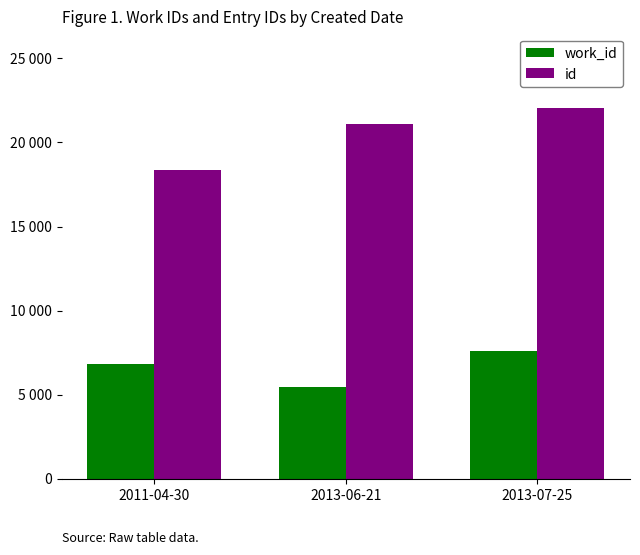

What are all the series names shown in the legend?

work_id, id